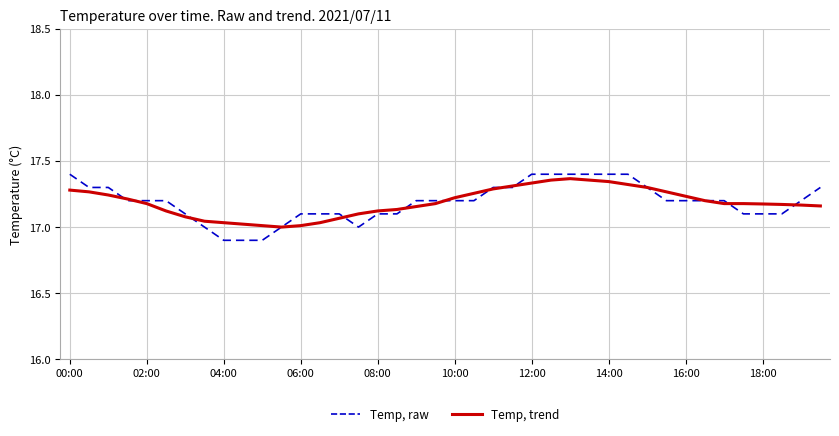

What is the minimum value shown in the chart?

16.9